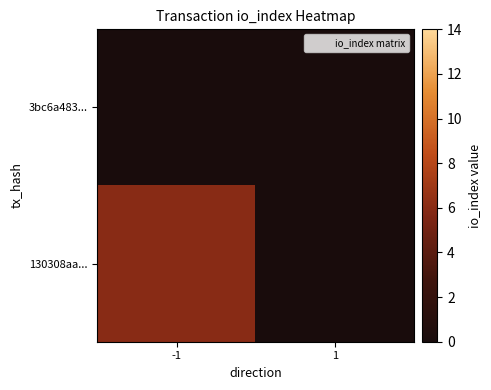

Reading left to right, transcribe all the data shown in this chart.

3bc6a483...: -1=0	1=0
130308aa...: -1=6	1=0